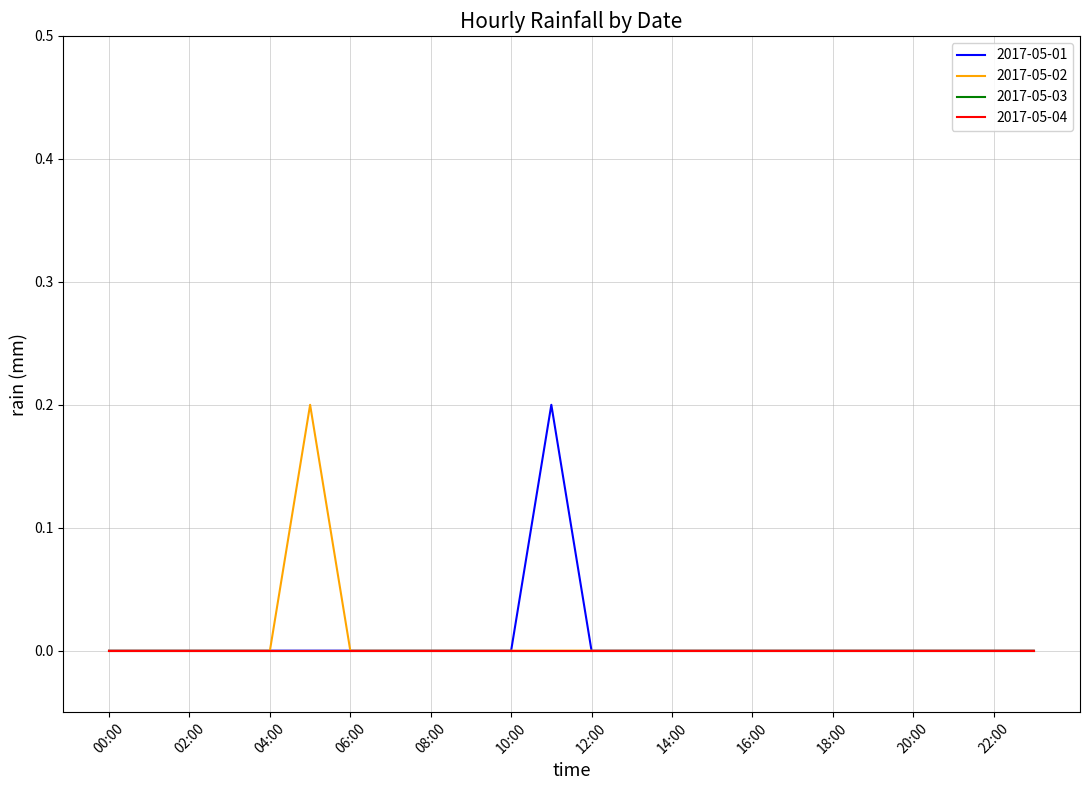

At which category is the sum across all series the highest?

05:00